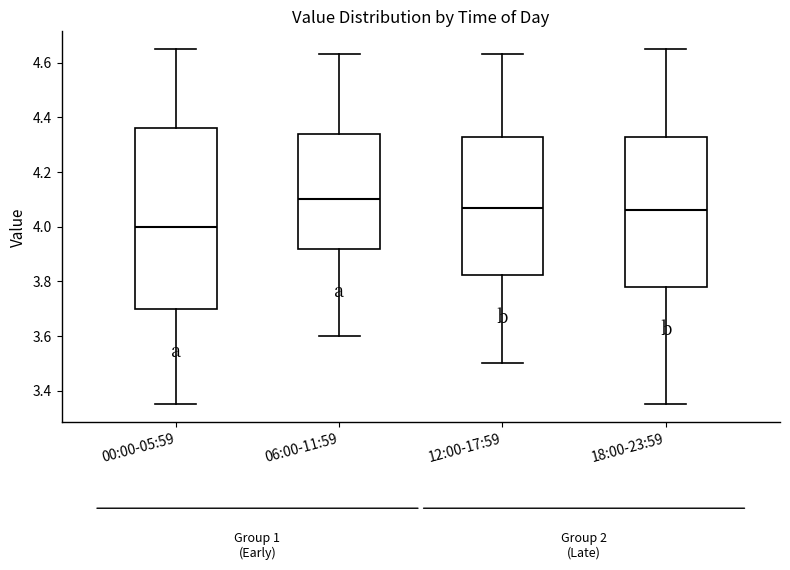

Reading left to right, transcribe this box plot: for each box, give where its median line is, the range the box spans, and where its two whiskers end, as read against the y-axis. The values are not printed on the chart, so give them approximately, as read against the axis.

00:00-05:59: median 4.00, box 3.70 to 4.36, whiskers 3.36 to 4.66
06:00-11:59: median 4.10, box 3.92 to 4.34, whiskers 3.60 to 4.64
12:00-17:59: median 4.08, box 3.82 to 4.32, whiskers 3.50 to 4.64
18:00-23:59: median 4.06, box 3.78 to 4.32, whiskers 3.36 to 4.66